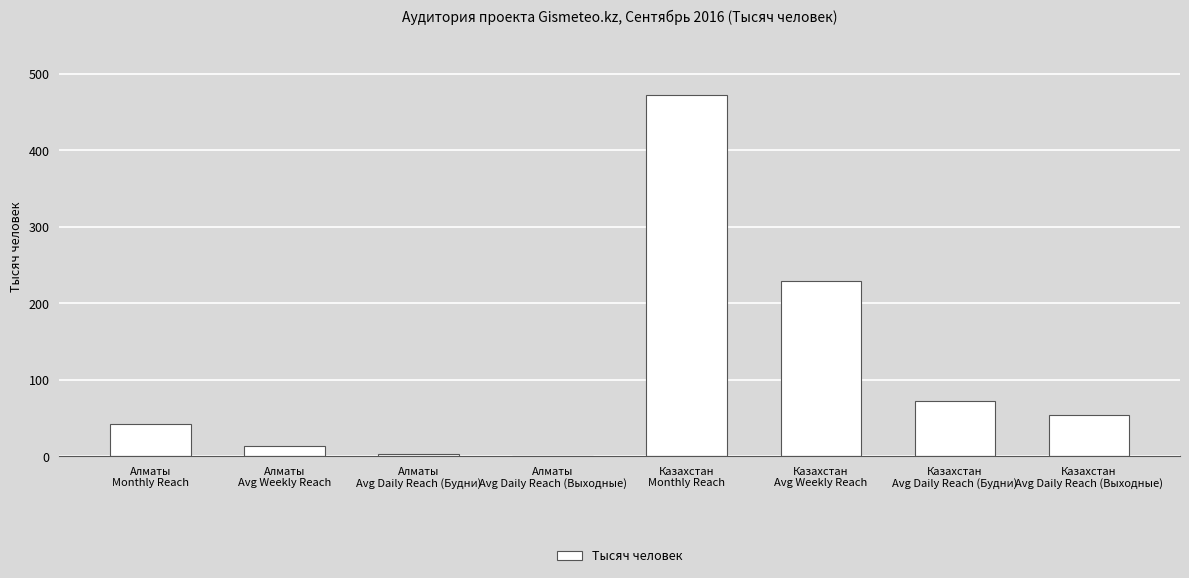

Which label corresponds to the largest value in the chart?

Казахстан
Monthly Reach